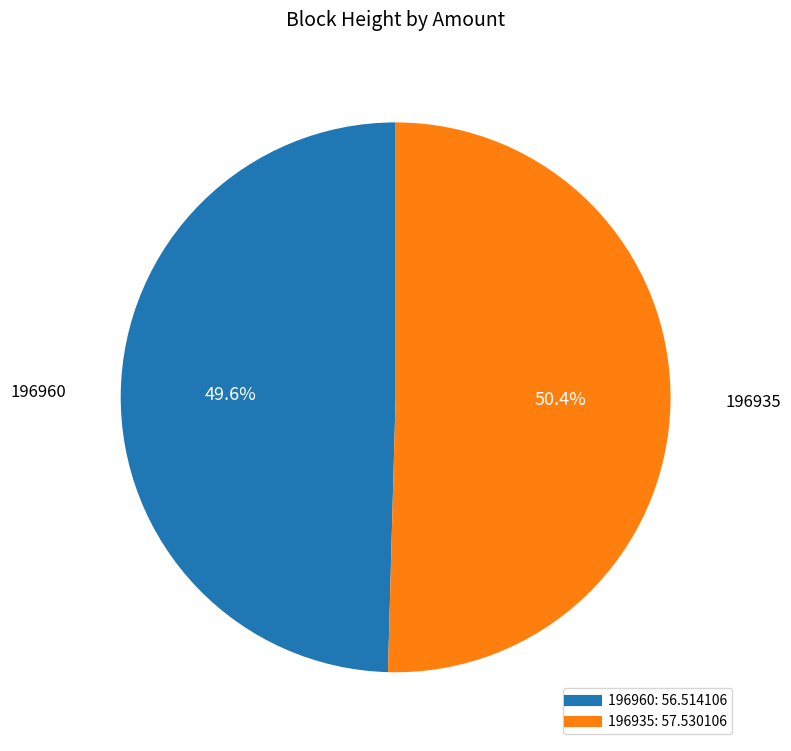

Rank the categories by value from lowest to highest.

196960, 196935